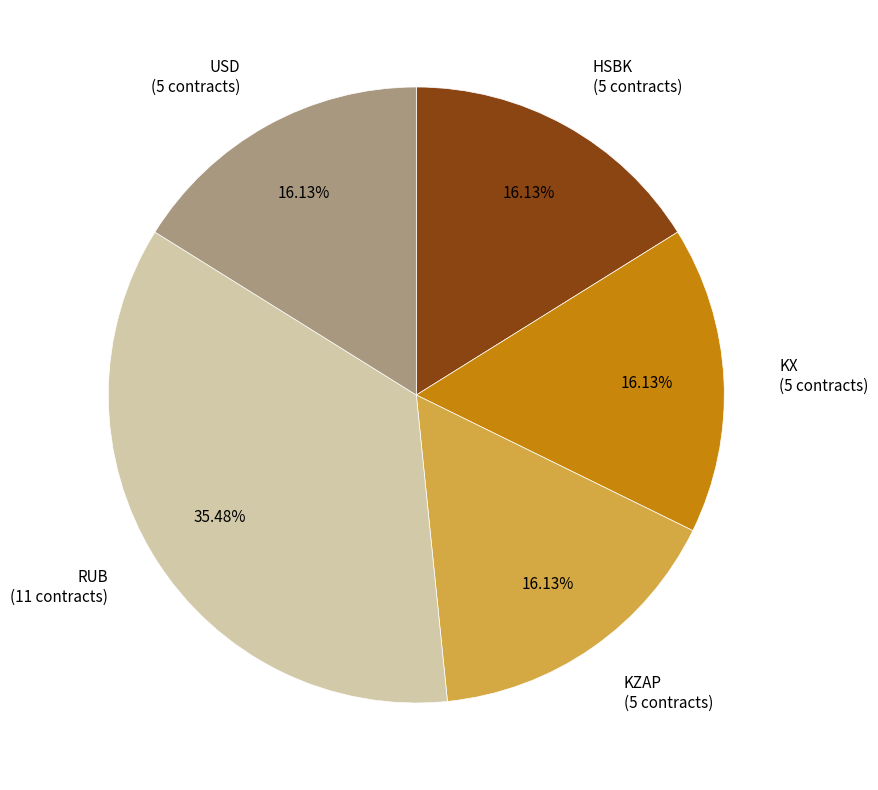

Do KZAP (5 contracts) and KX (5 contracts) together represent more than half of the pie?

No